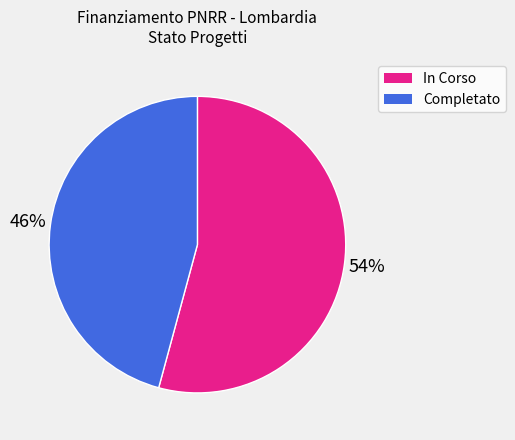

Combined, do In Corso and Completato account for over 50%?

Yes